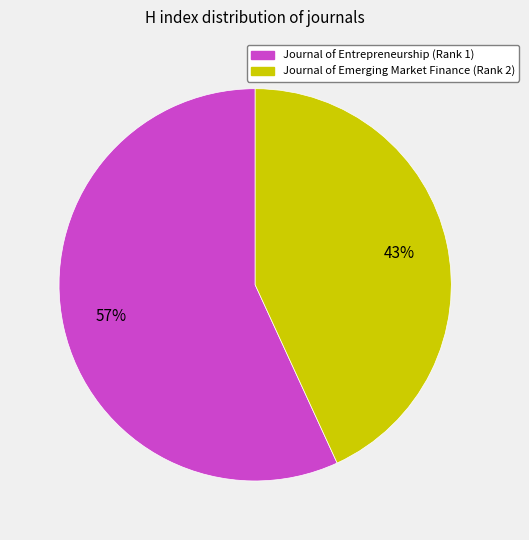

Which slice is the smallest?

Journal of Emerging Market Finance (Rank 2)